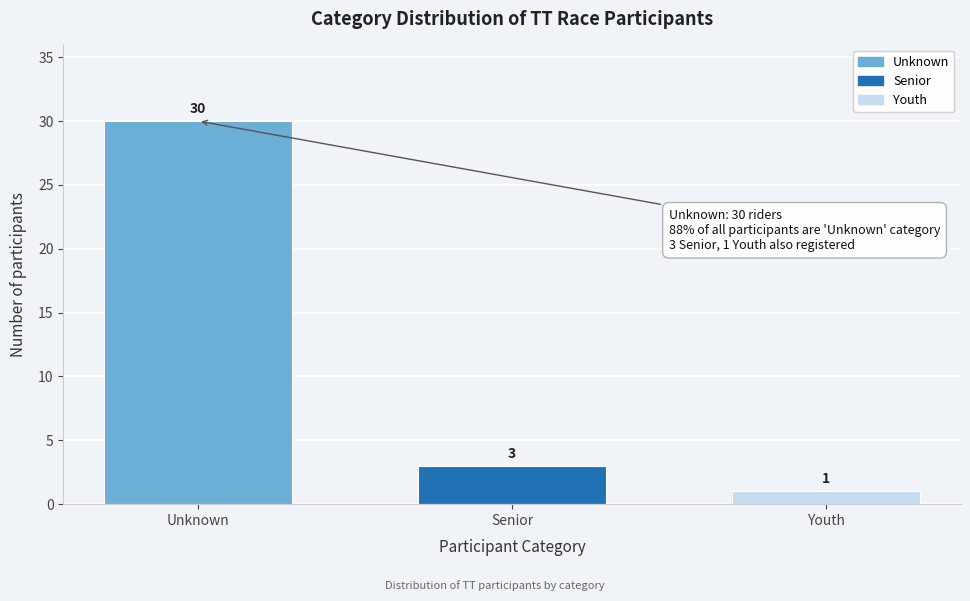

Reading left to right, transcribe all the data shown in this chart.

Unknown=30	Senior=3	Youth=1